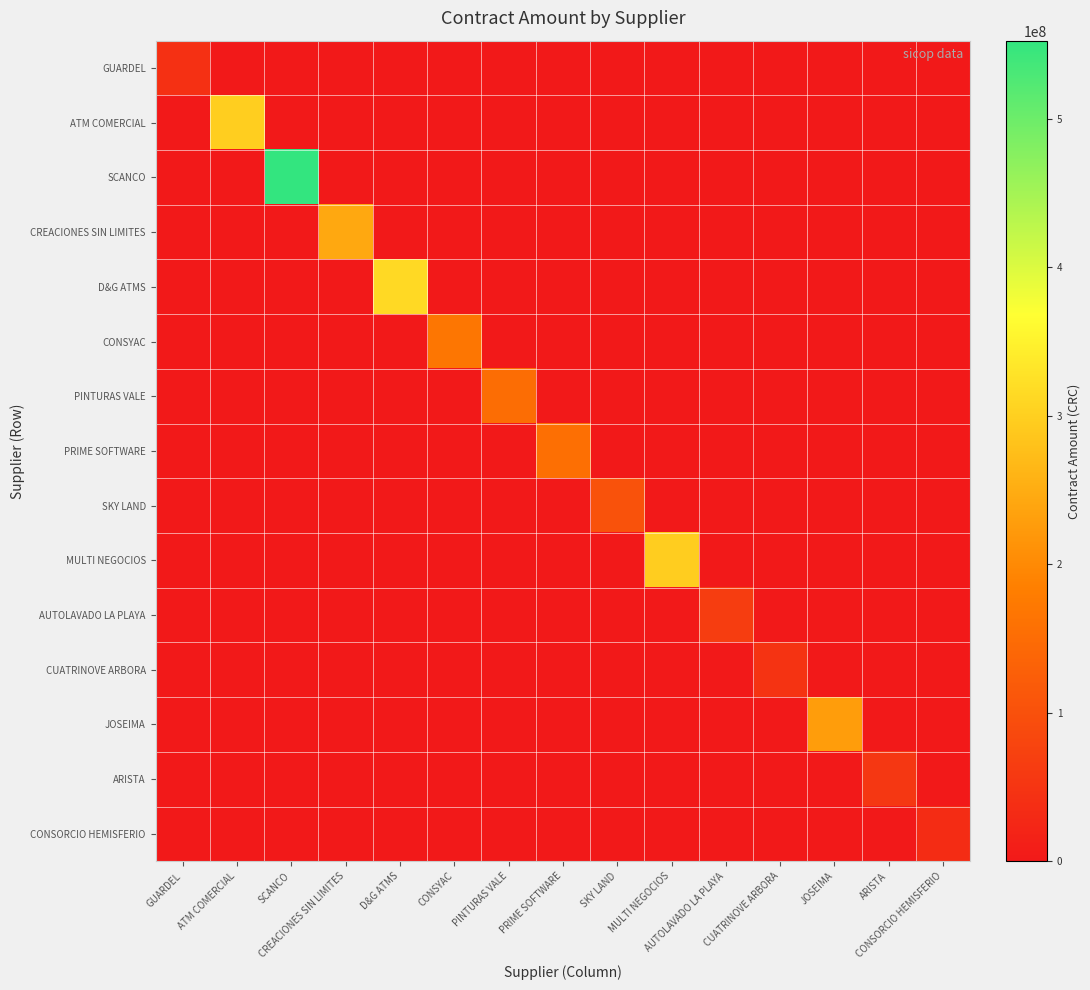

Count the number of data series in this chart.

15